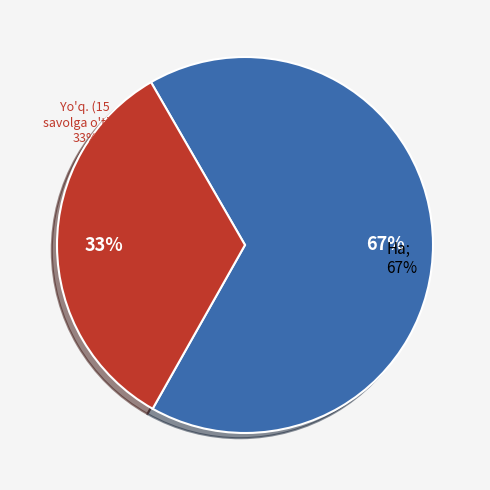

Does pct95 account for over 50% of the chart?

No